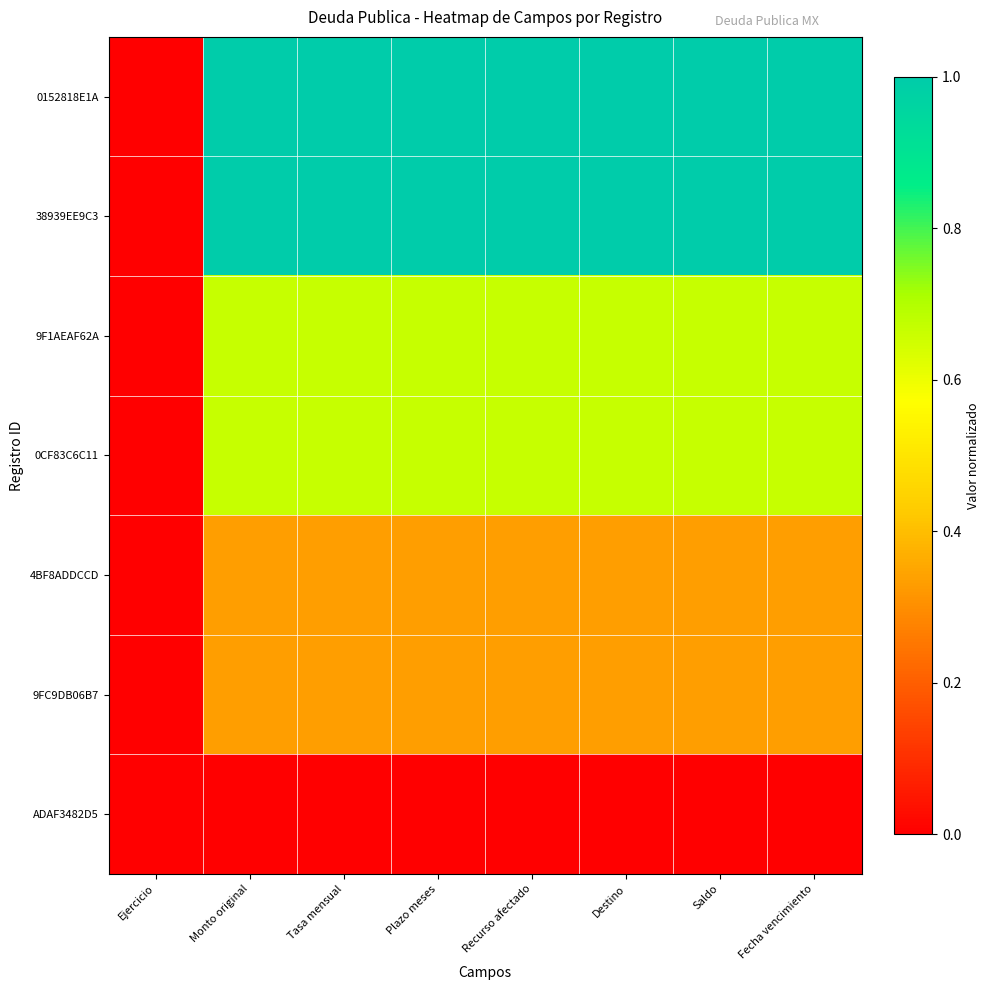

Which series has the largest range (max minus min)?

0152818E1A